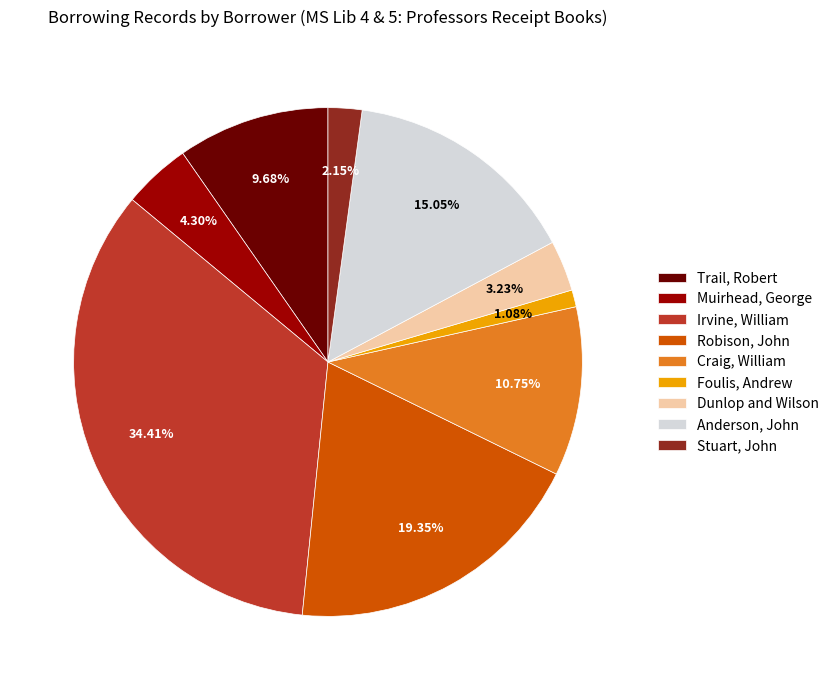

Is Muirhead, George the majority of the pie?

No